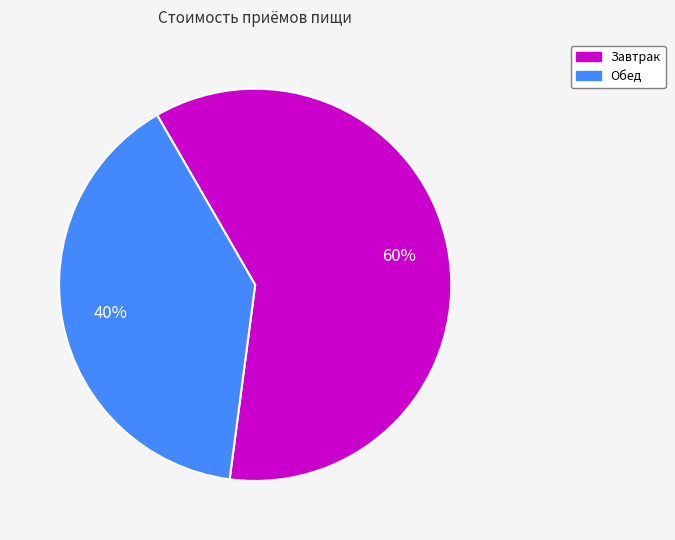

Is it true that Обед is 34% of the pie?

False